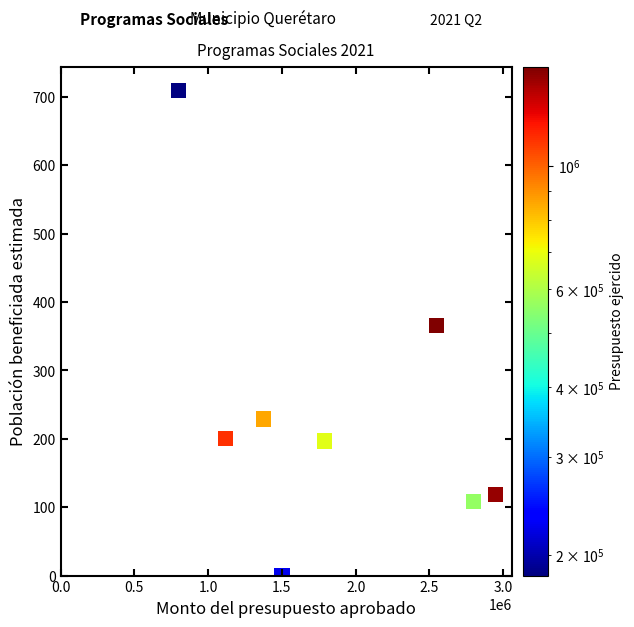

What is the range of Y values (max minus min)?

709